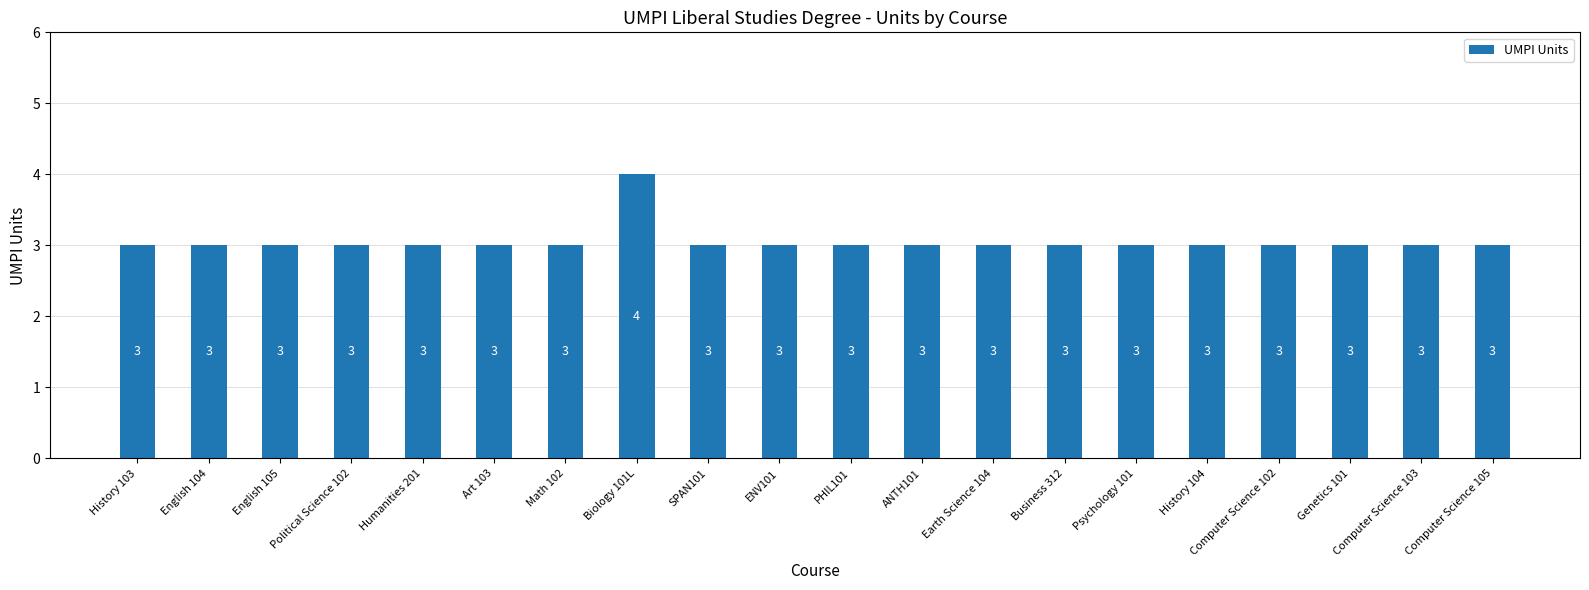

How many bars are there in total?

20